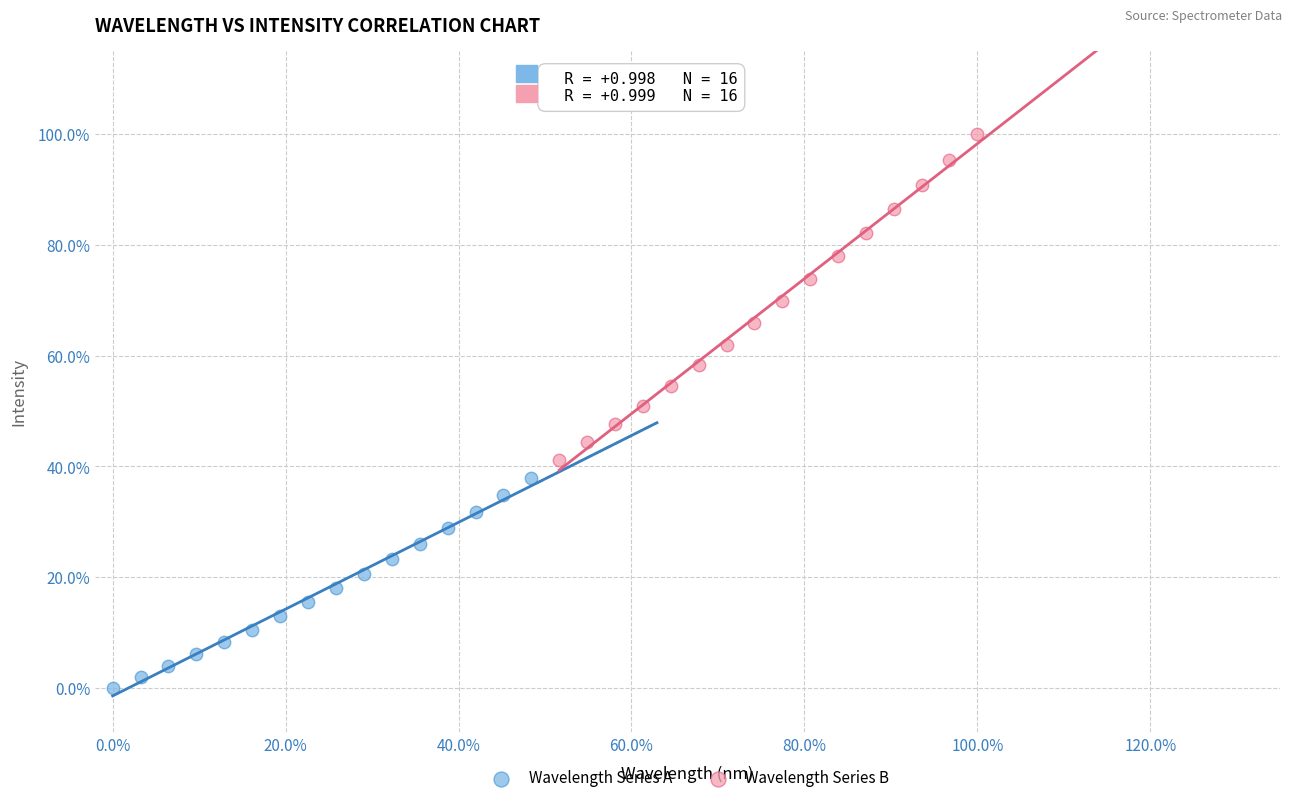

What are all the series names shown in the legend?

Wavelength Series A, Wavelength Series B